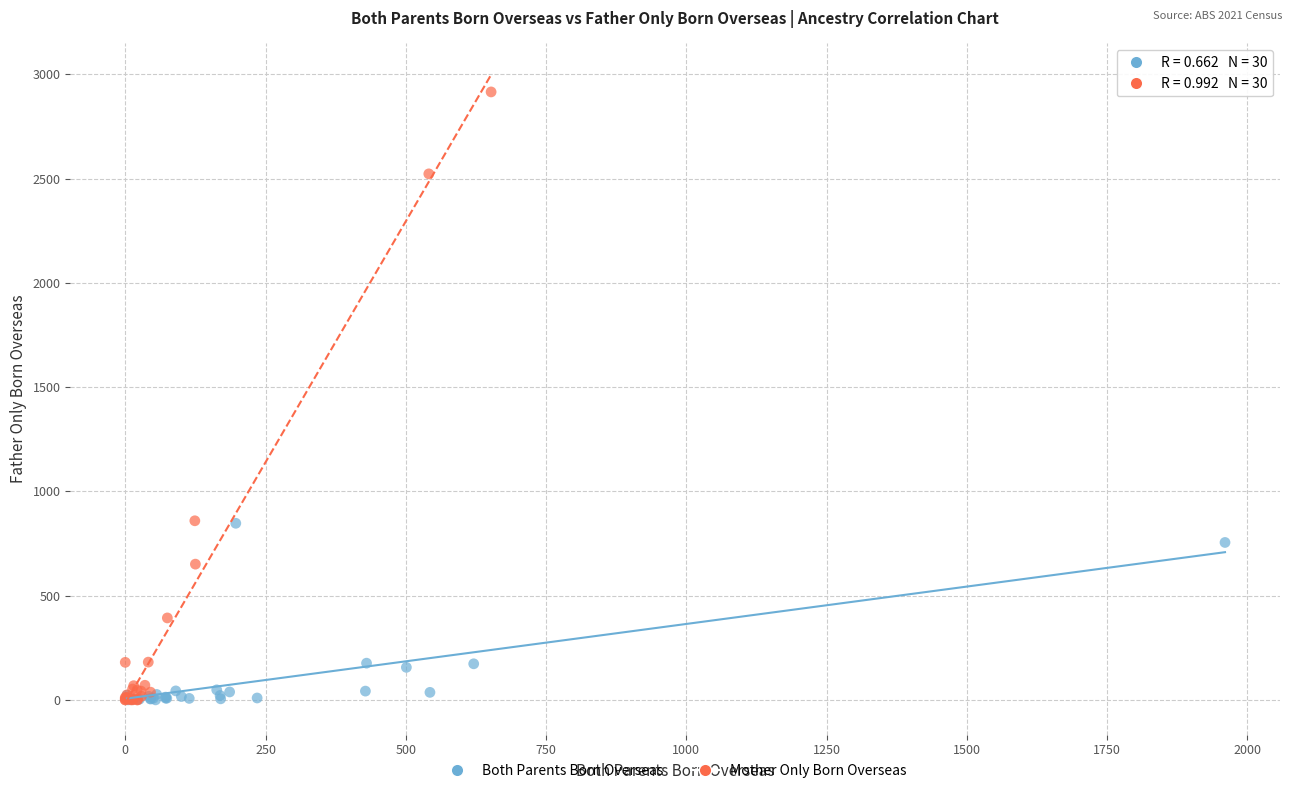

Which series has the largest Y range (max minus min)?

Mother Only Born Overseas